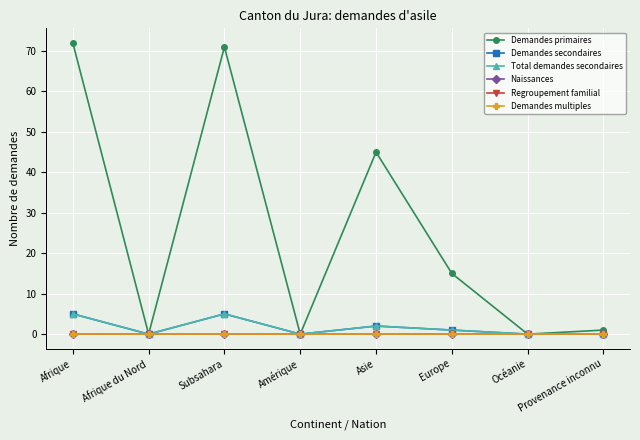

Reading left to right, extract all data points from this chart.

Demandes primaires: 72	0	71	0	45	15	0	1
Demandes secondaires: 5	0	5	0	2	1	0	0
Total demandes secondaires: 5	0	5	0	2	1	0	0
Naissances: 0	0	0	0	0	0	0	0
Regroupement familial: 0	0	0	0	0	0	0	0
Demandes multiples: 0	0	0	0	0	0	0	0